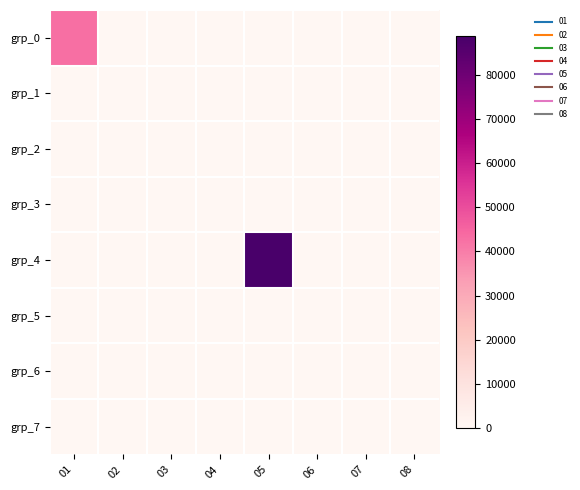

Count the number of categories in the chart.

8